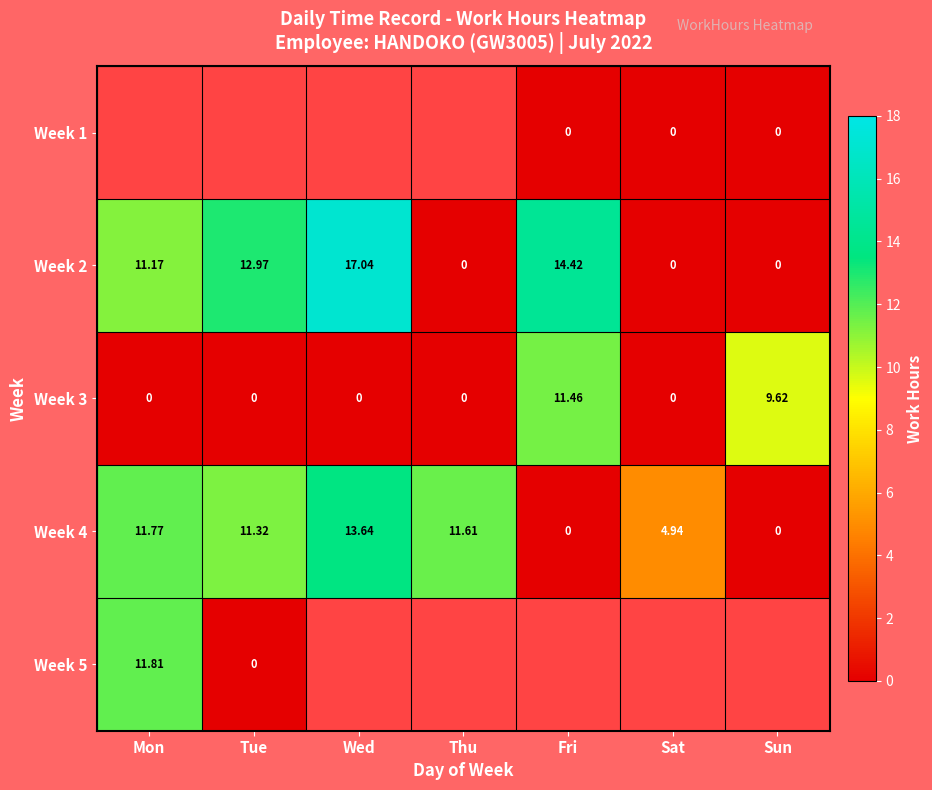

What is the average value of the Week 2 series?

7.9